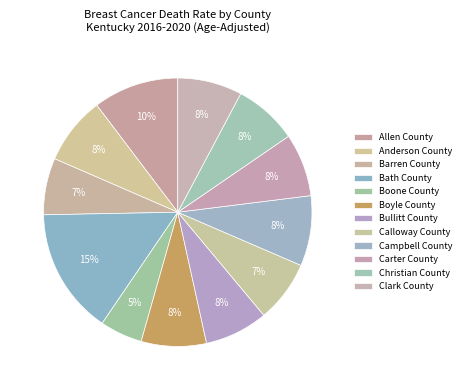

How many segments does this pie chart have?

12